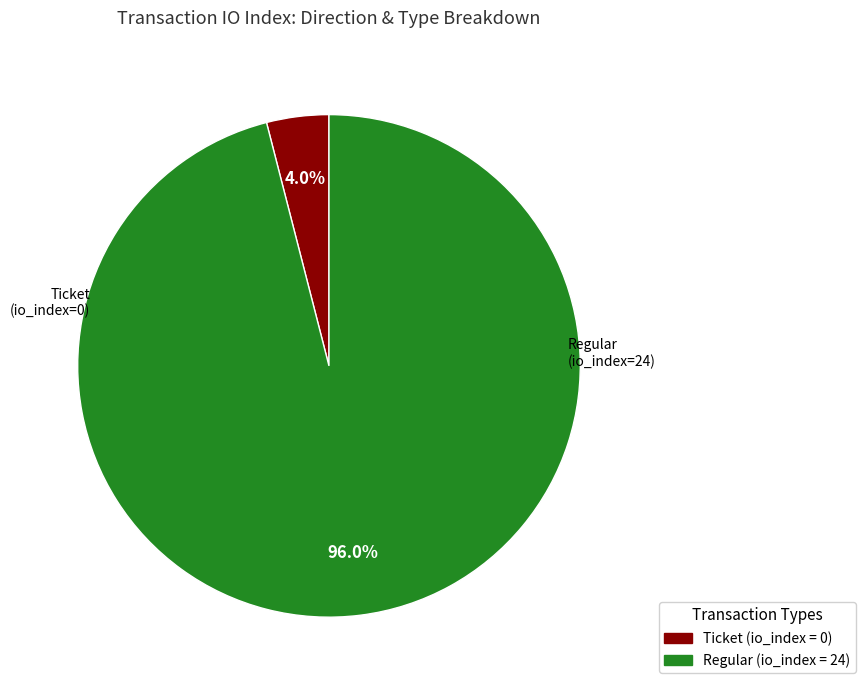

To the nearest percent, what is the average slice percentage?

50%